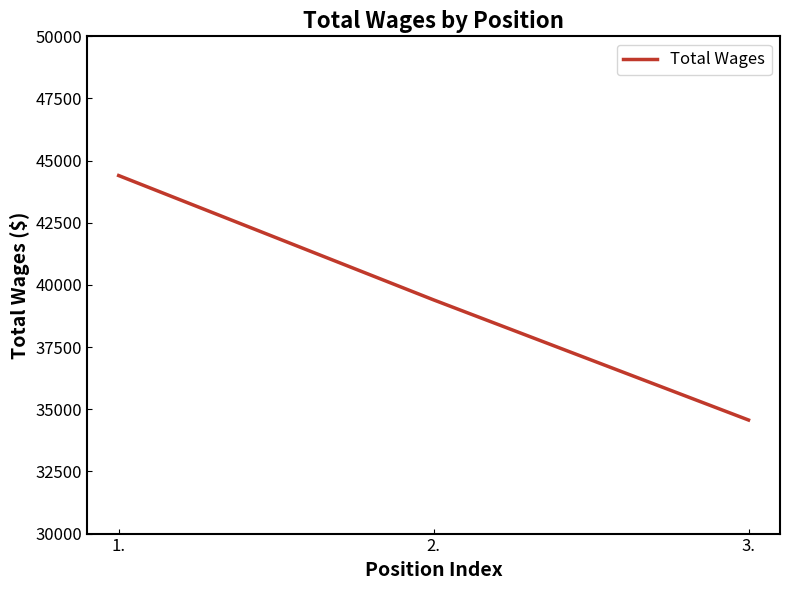

Reading left to right, what are all the values shown in this chart?

1.=44401	2.=39400	3.=34568